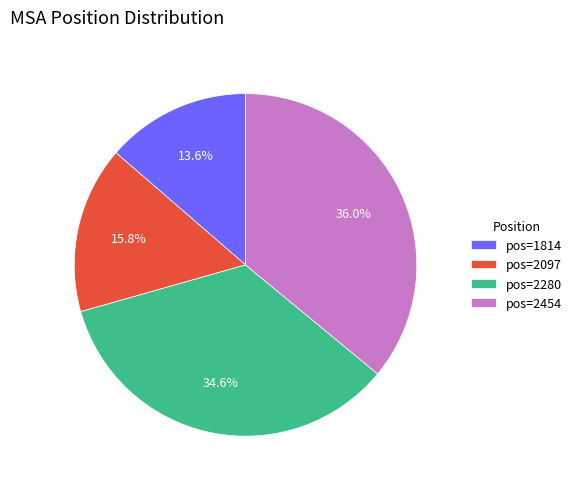

Is pos=2097 the majority of the pie?

No